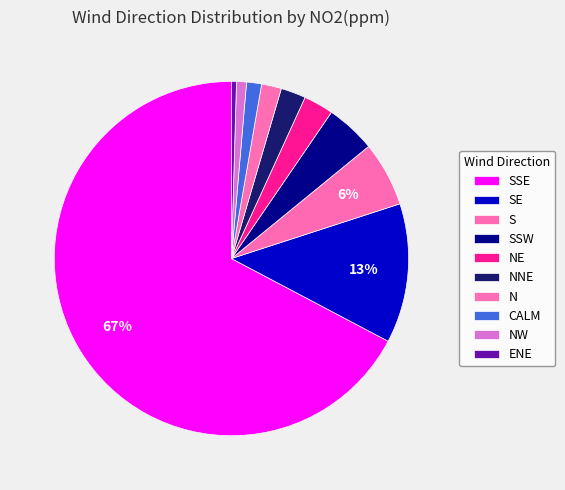

Do NW and SSE together represent more than half of the pie?

Yes